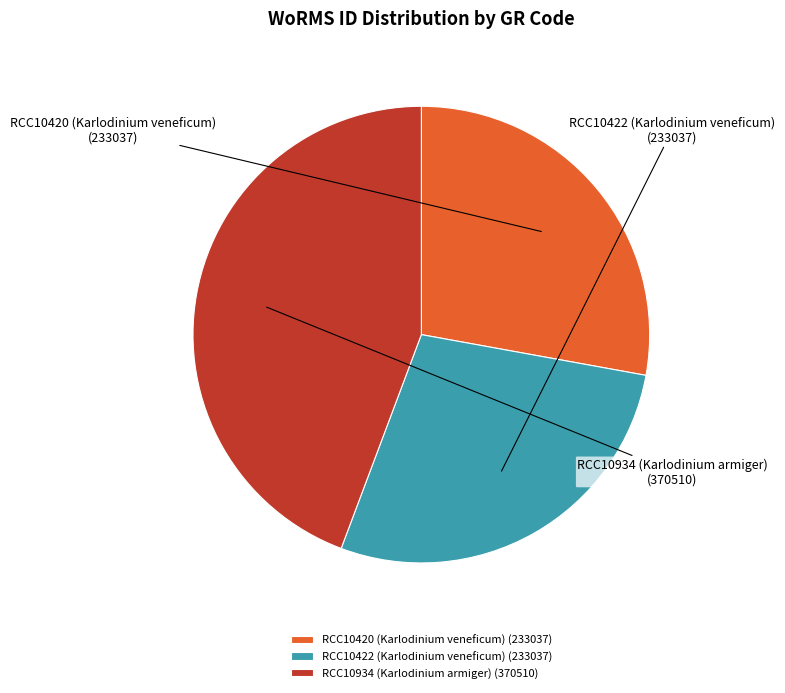

Count the number of slices in the pie.

3